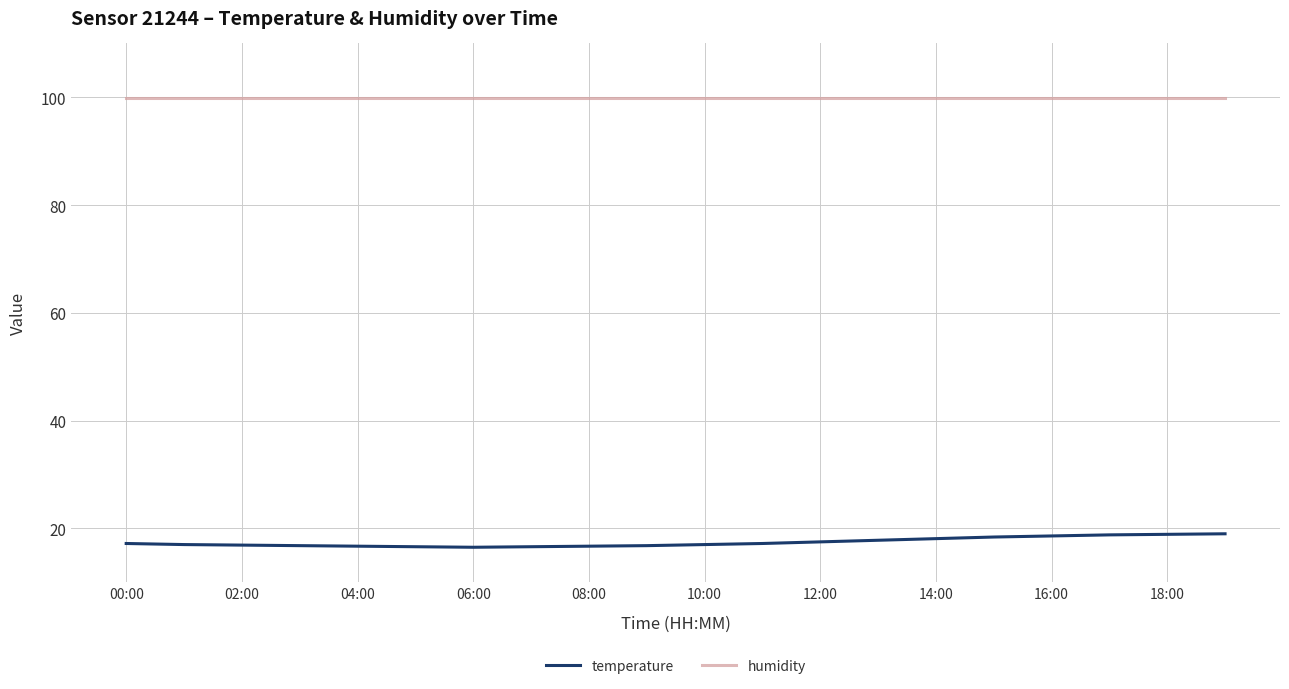

List the series in order of their overall mean, lowest first.

temperature, humidity